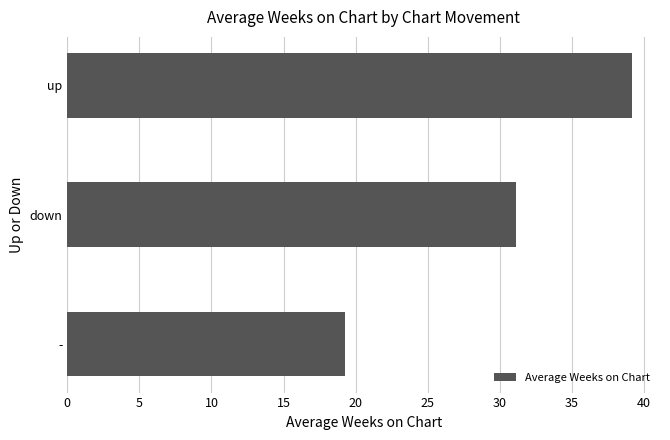

The chart shows a value of 34.6 at -. True or false?

False